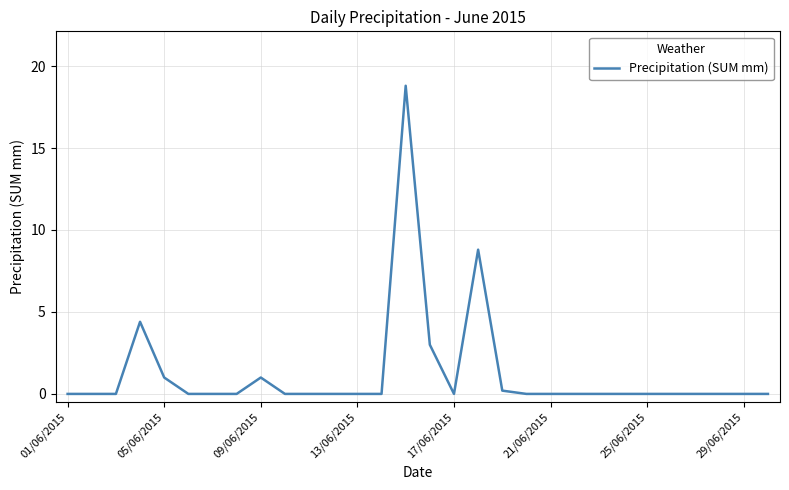

What is the greatest value displayed?

18.8